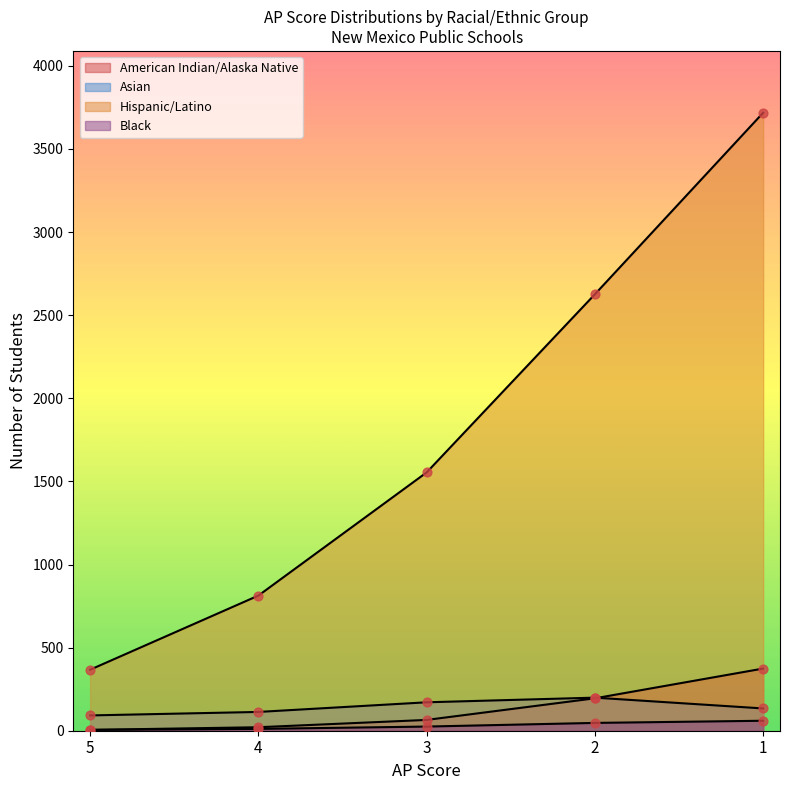

Is the value of Asian at 3 greater than the value of American Indian/Alaska Native at 3?

Yes